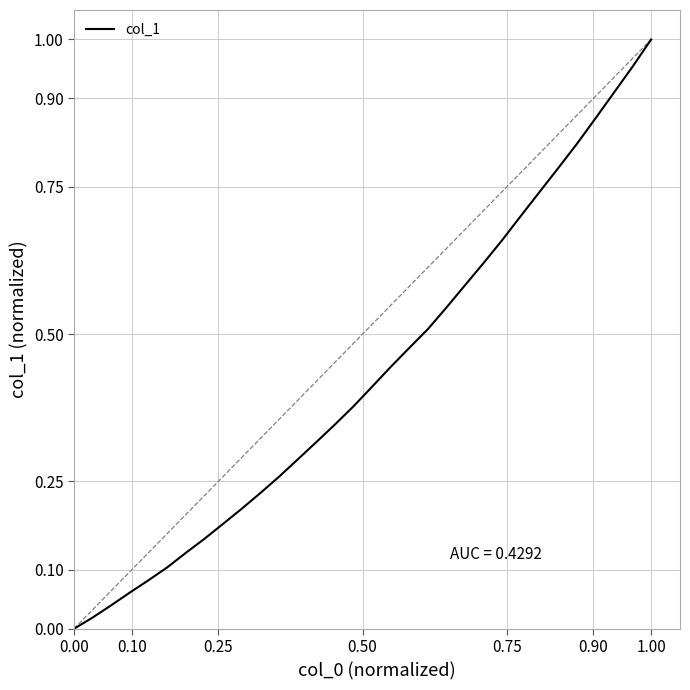

At which category does the chart reach its peak across all series?

1.00